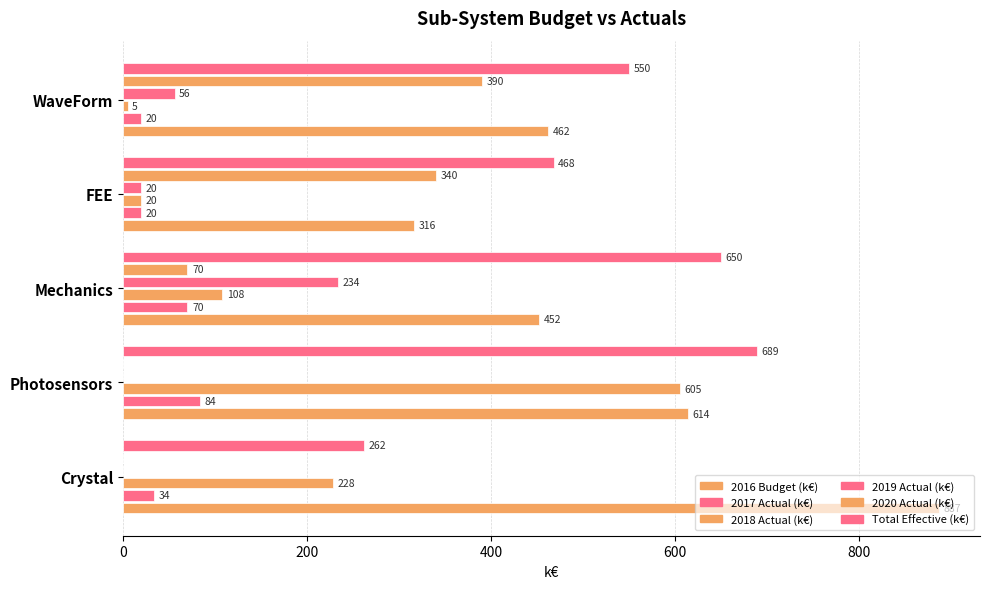

Count the number of data series in this chart.

6